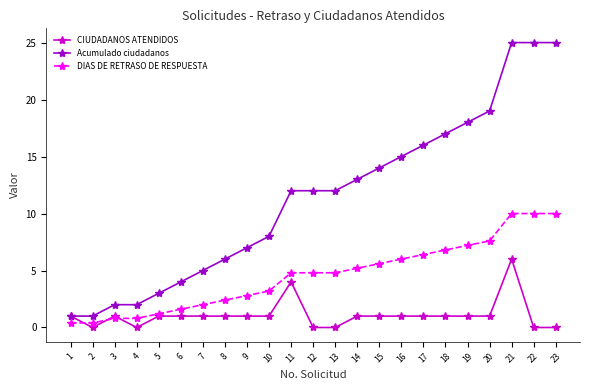

Count the number of data series in this chart.

3